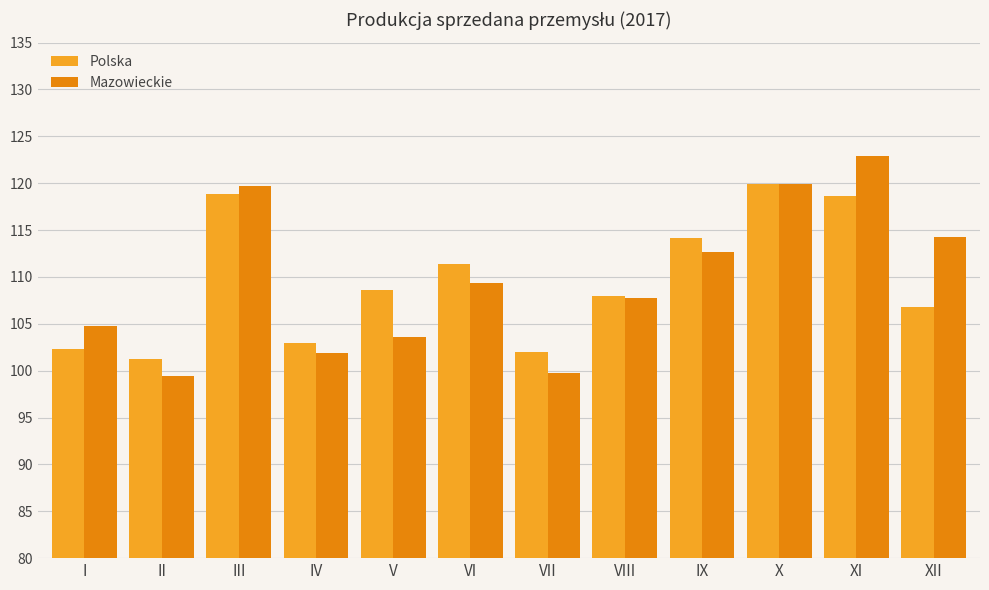

What is the approximate value of Polska at XI?

118.6